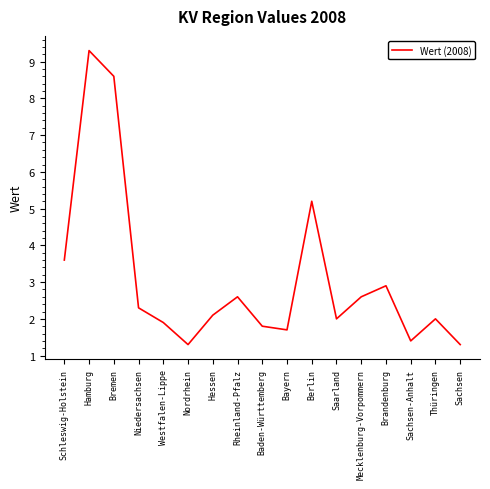

At which label does the data first exceed 2?

Schleswig-Holstein